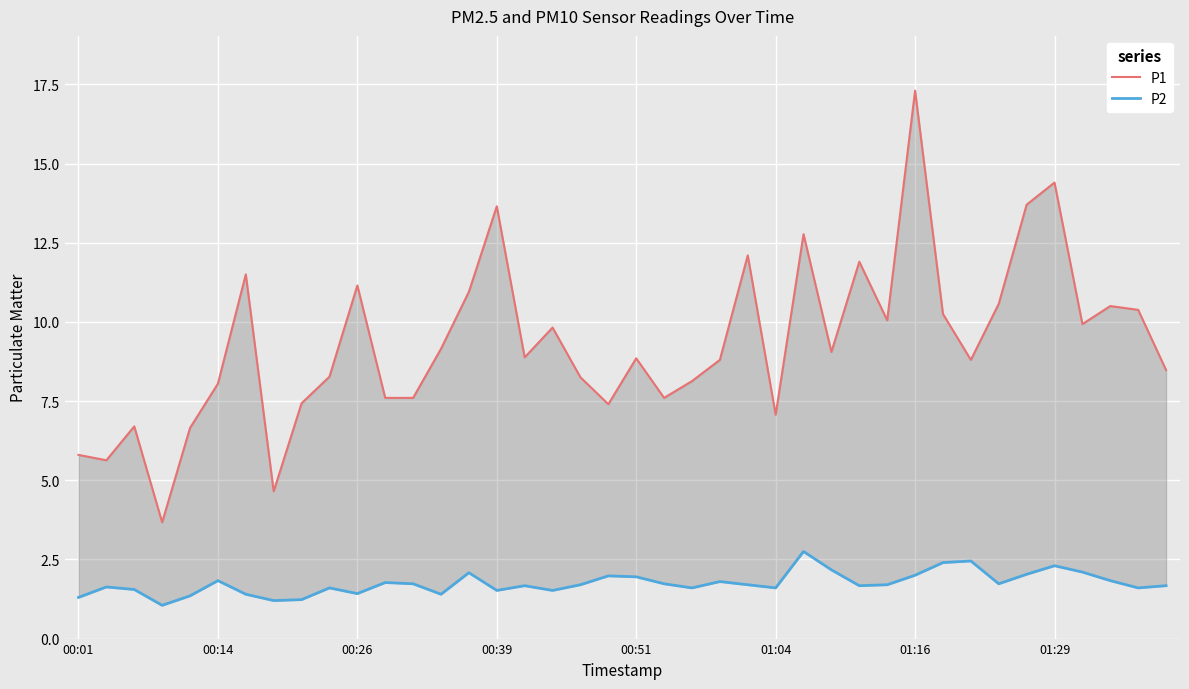

Which series has the widest spread of values?

P1